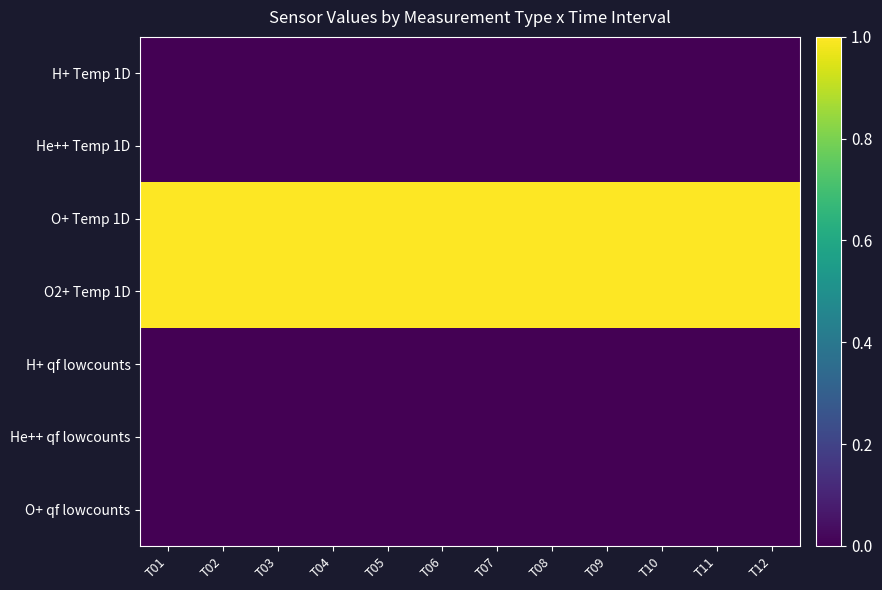

Reading right to left, what are all the values shown in this chart?

H+ Temp 1D: T12=0	T11=0	T10=0	T09=0	T08=0	T07=0	T06=0	T05=0	T04=0	T03=0	T02=0	T01=0
He++ Temp 1D: T12=0	T11=0	T10=0	T09=0	T08=0	T07=0	T06=0	T05=0	T04=0	T03=0	T02=0	T01=0
O+ Temp 1D: T12=1	T11=1	T10=1	T09=1	T08=1	T07=1	T06=1	T05=1	T04=1	T03=1	T02=1	T01=1
O2+ Temp 1D: T12=1	T11=1	T10=1	T09=1	T08=1	T07=1	T06=1	T05=1	T04=1	T03=1	T02=1	T01=1
H+ qf lowcounts: T12=0	T11=0	T10=0	T09=0	T08=0	T07=0	T06=0	T05=0	T04=0	T03=0	T02=0	T01=0
He++ qf lowcounts: T12=0	T11=0	T10=0	T09=0	T08=0	T07=0	T06=0	T05=0	T04=0	T03=0	T02=0	T01=0
O+ qf lowcounts: T12=0	T11=0	T10=0	T09=0	T08=0	T07=0	T06=0	T05=0	T04=0	T03=0	T02=0	T01=0